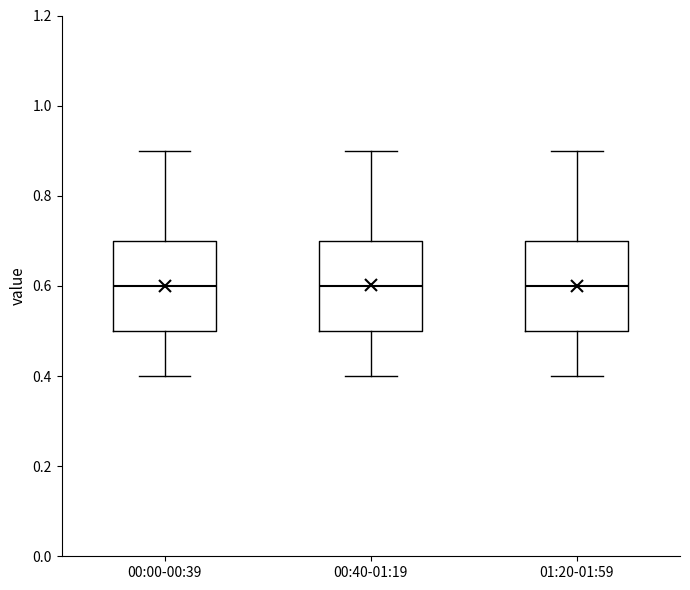

Reading left to right, read every box against the y-axis: the position of its median line, the range the box covers, and the ends of its whiskers. The values are not printed on the chart, so give them approximately, as read against the axis.

00:00-00:39: median 0.6, box 0.5 to 0.7, whiskers 0.4 to 0.9
00:40-01:19: median 0.6, box 0.5 to 0.7, whiskers 0.4 to 0.9
01:20-01:59: median 0.6, box 0.5 to 0.7, whiskers 0.4 to 0.9